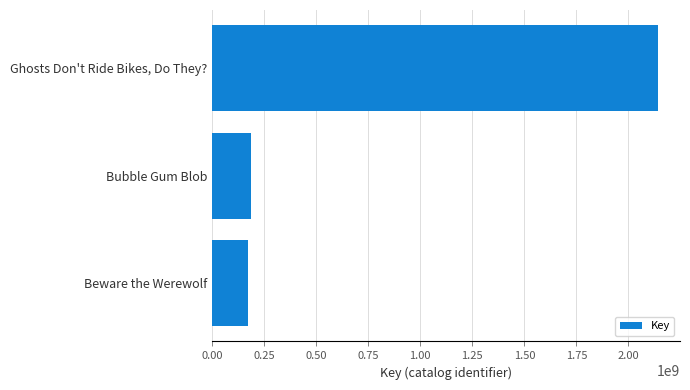

Is it true that the value at Ghosts Don't Ride Bikes, Do They? is 2140796522?

True